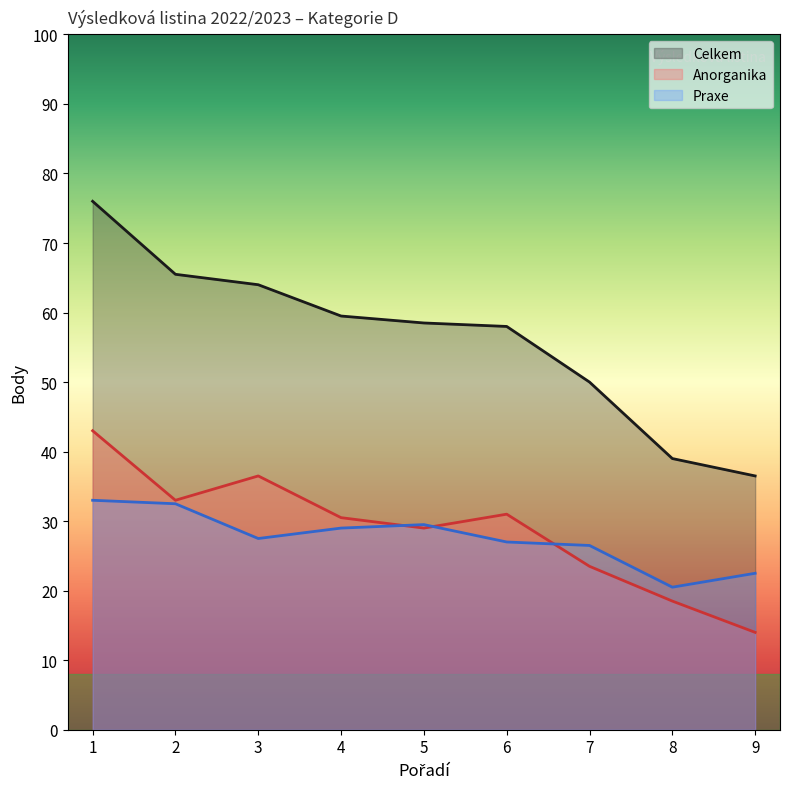

Reading left to right, transcribe all the data shown in this chart.

Celkem: 1=76.0	2=65.5	3=64.0	4=59.5	5=58.5	6=58.0	7=50.0	8=39.0	9=36.5
Anorganika: 1=43.0	2=33.0	3=36.5	4=30.5	5=29.0	6=31.0	7=23.5	8=18.5	9=14.0
Praxe: 1=33.0	2=32.5	3=27.5	4=29.0	5=29.5	6=27.0	7=26.5	8=20.5	9=22.5